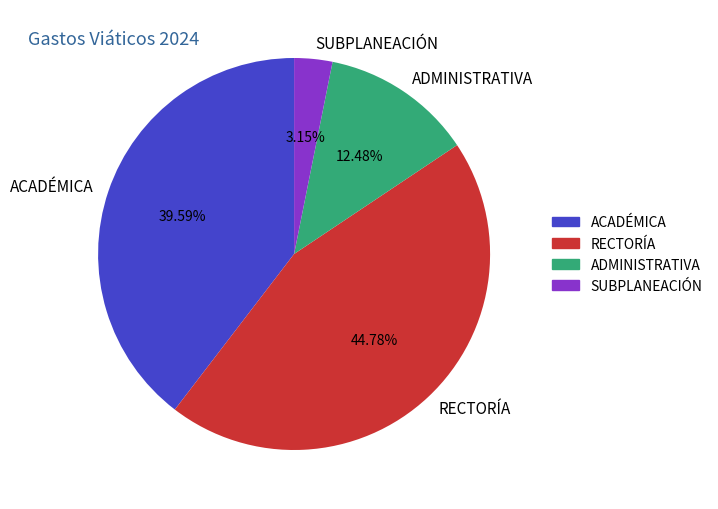

Do SUBPLANEACIÓN and RECTORÍA together represent more than half of the pie?

No